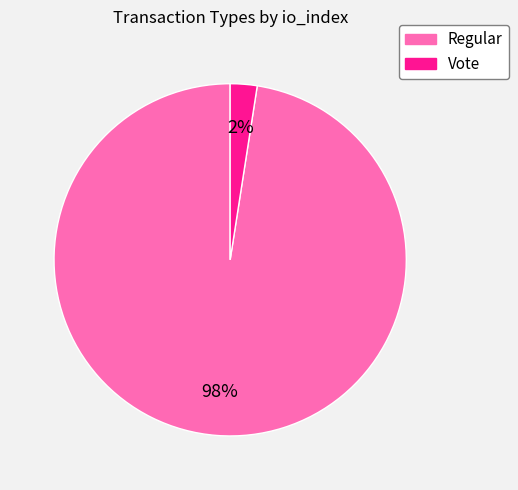

Is it true that Regular is 98% of the pie?

True